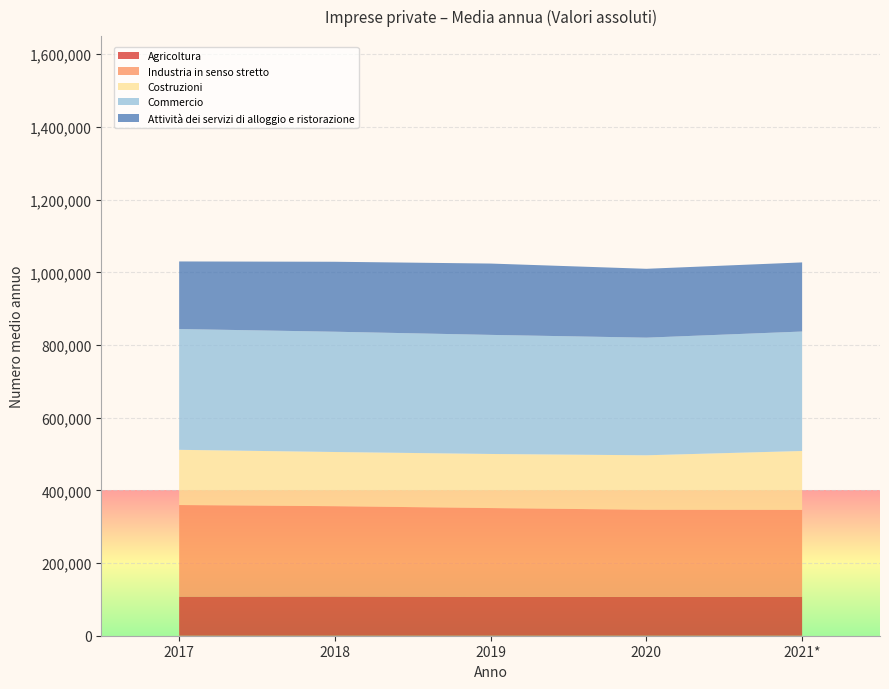

Reading left to right, list all the values displayed in this chart.

Agricoltura: 2017=107528.0	2018=107873.0	2019=107100.0	2020=106839.0	2021*=107374.0
Industria in senso stretto: 2017=252102.2	2018=248522.2	2019=244211.8	2020=239739.2	2021*=238928.0
Costruzioni: 2017=151923.9	2018=149141.8	2019=148834.9	2020=149942.2	2021*=162057.3
Commercio: 2017=332410.2	2018=331009.2	2019=327685.8	2020=323699.3	2021*=328740.2
Attività dei servizi di alloggio e ristorazione: 2017=185932.6	2018=192494.1	2019=196291.4	2020=189452.4	2021*=190174.5